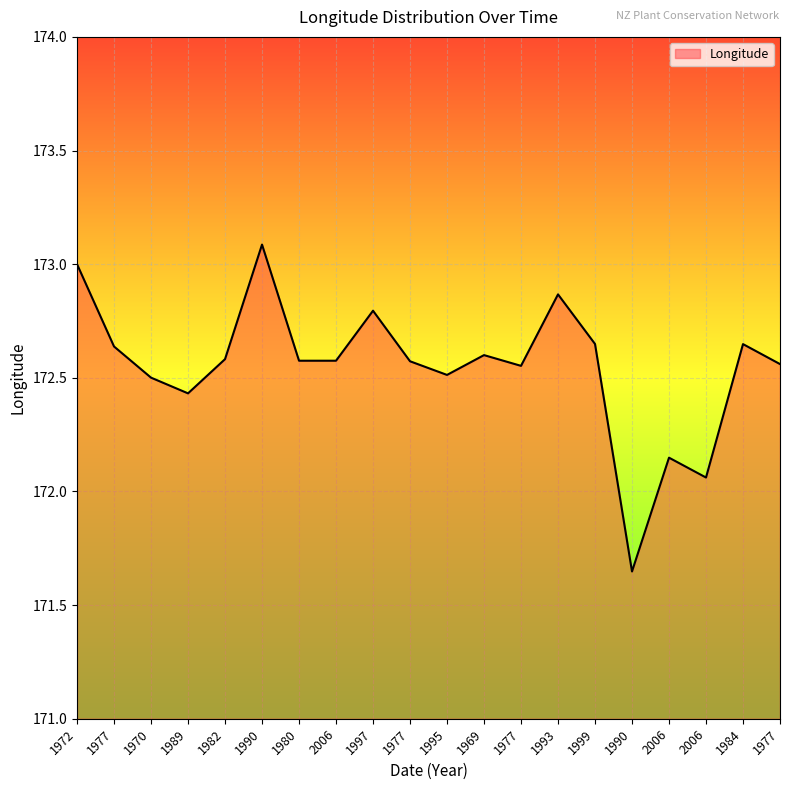

Where does the data first go above 172?

1972